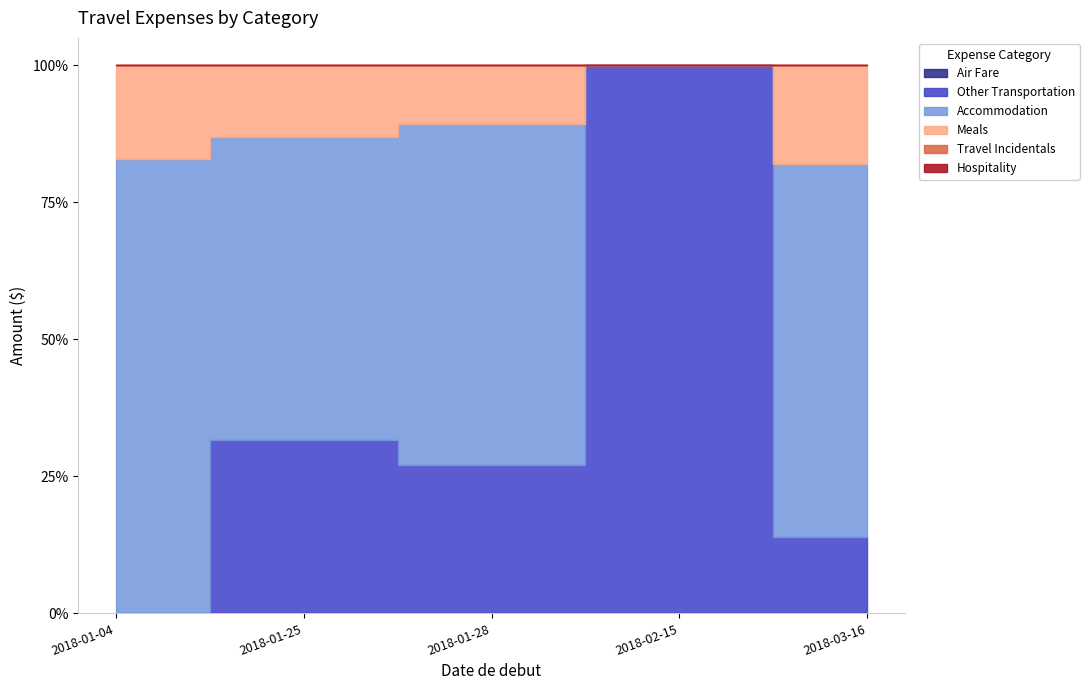

How many lines are shown in the chart?

6